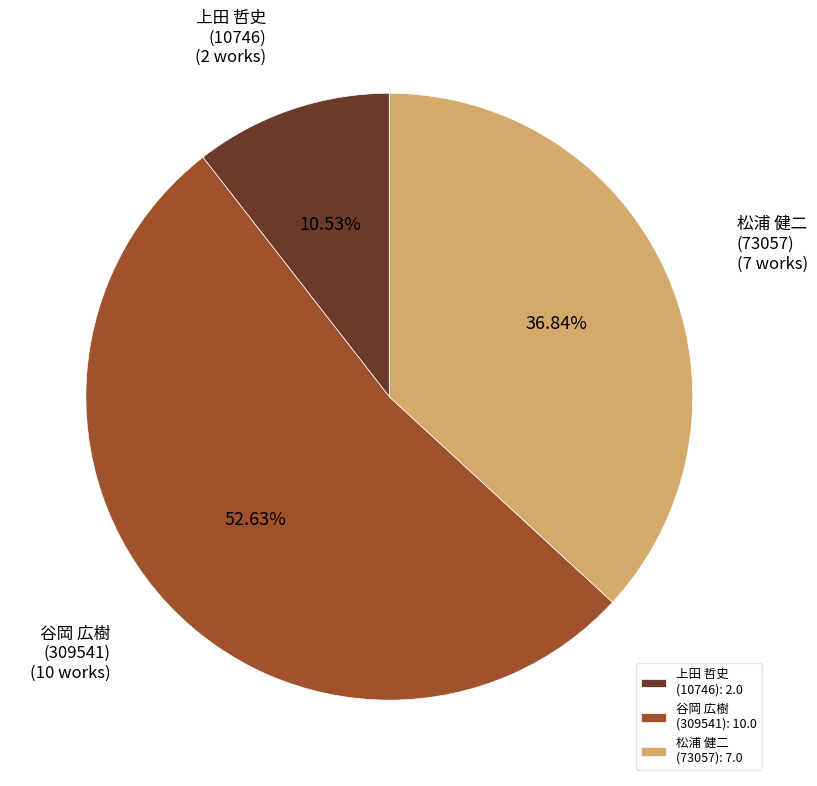

How many slices are in this pie chart?

3